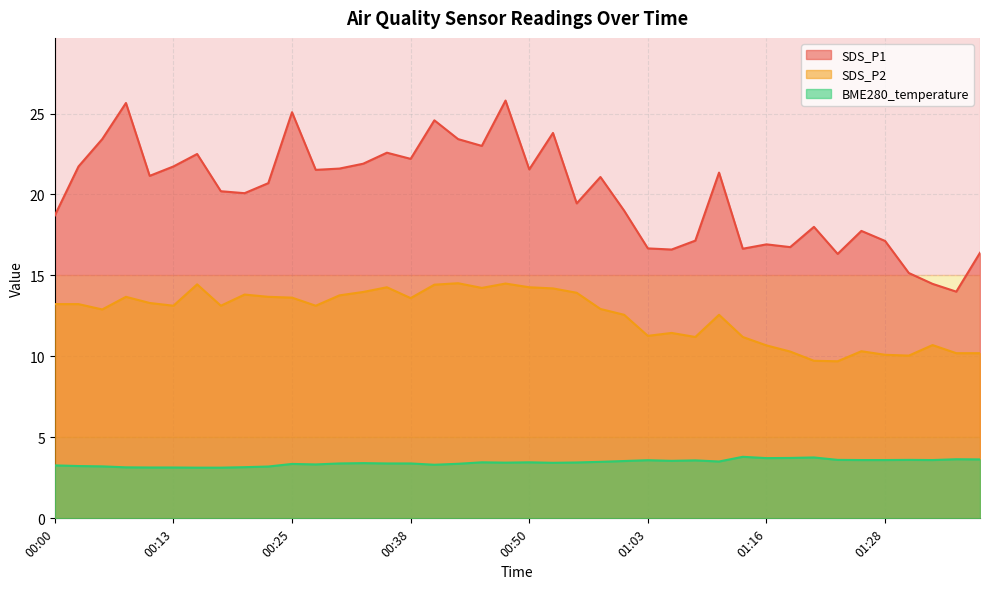

What is the value of the SDS_P1 point at the 21st from the left?

21.6